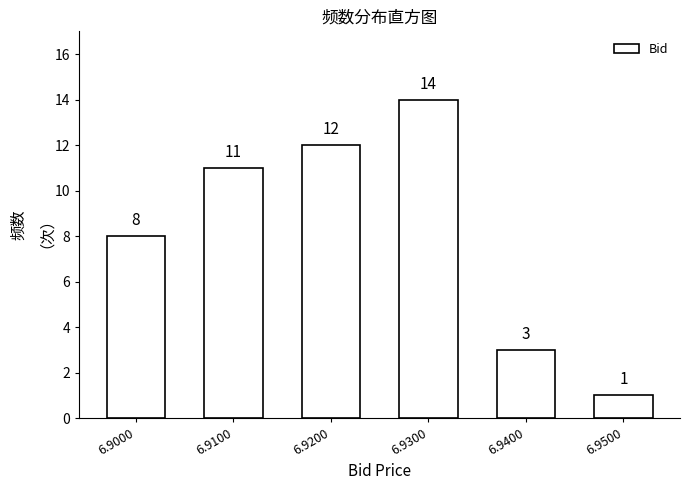

Reading left to right, list all the values displayed in this chart.

8	11	12	14	3	1